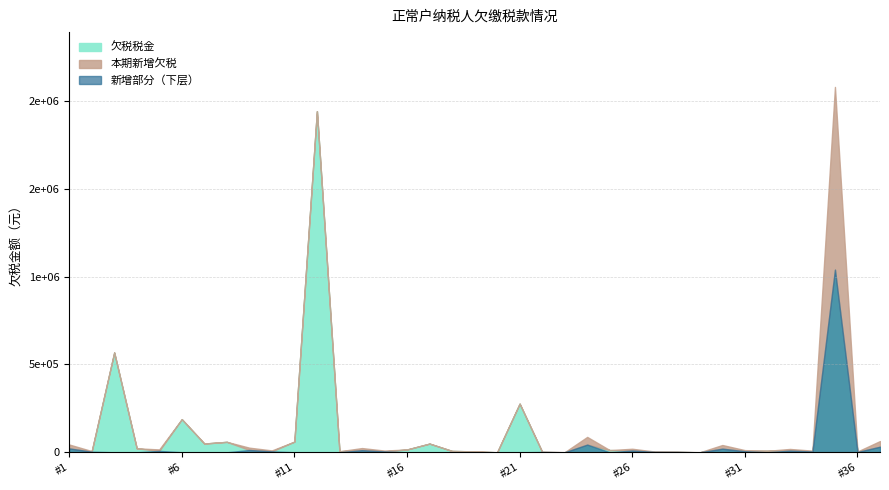

Where does the 本期新增欠税 series first go above 1706?

1